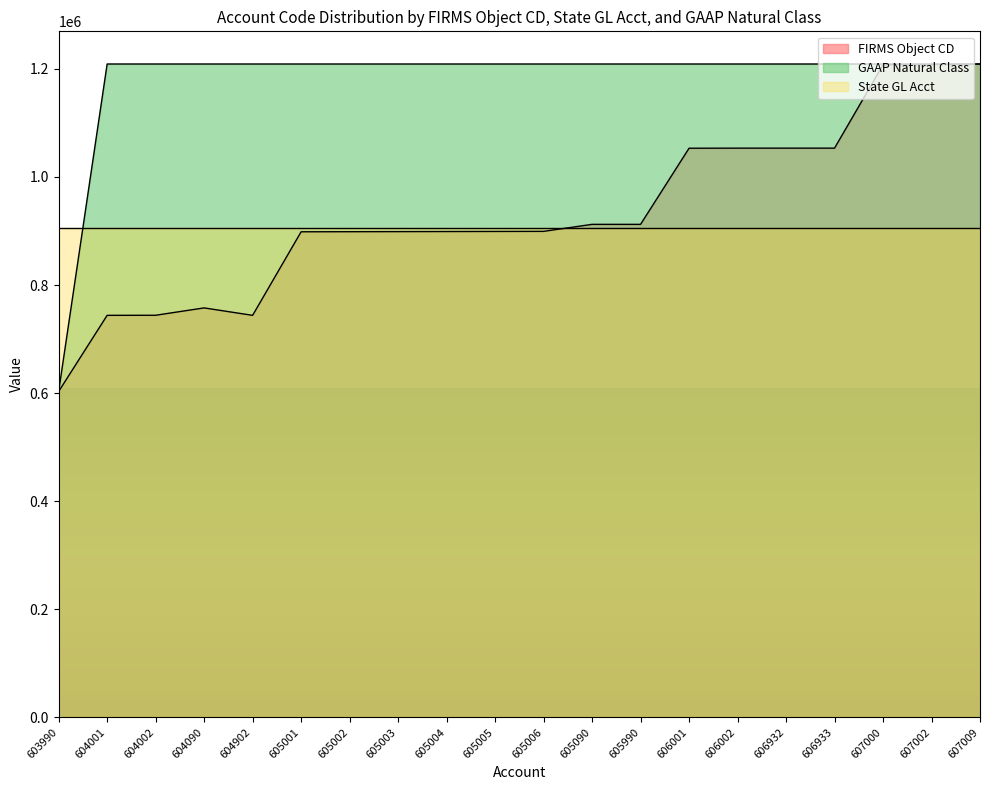

The GAAP Natural Class series shows 785020.3 at 604001. True or false?

False